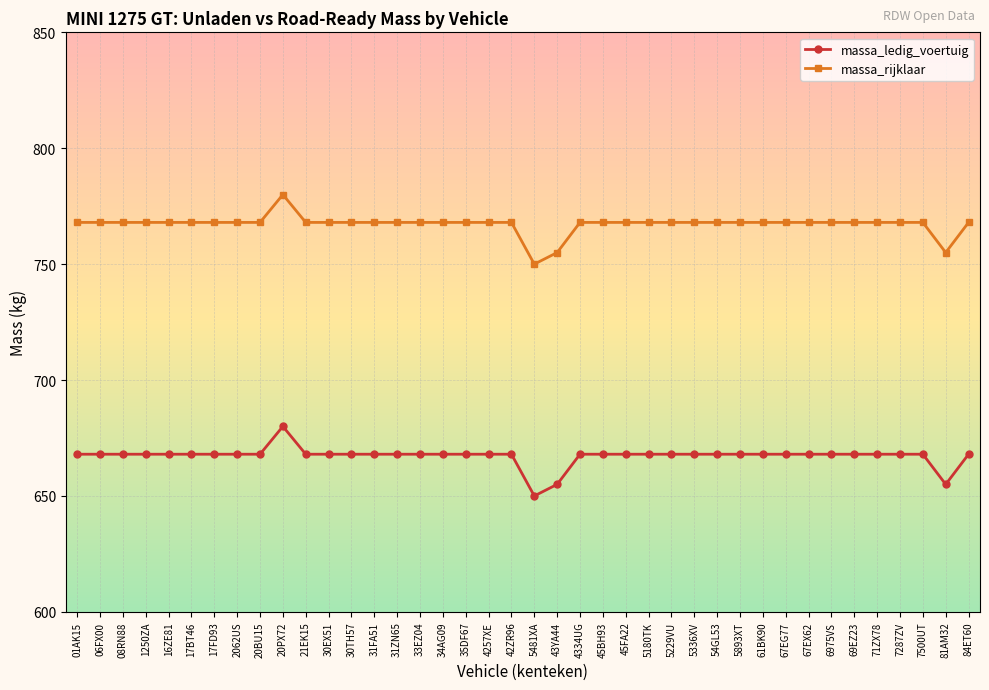

What is the sum of all massa_rijklaar values?

30688